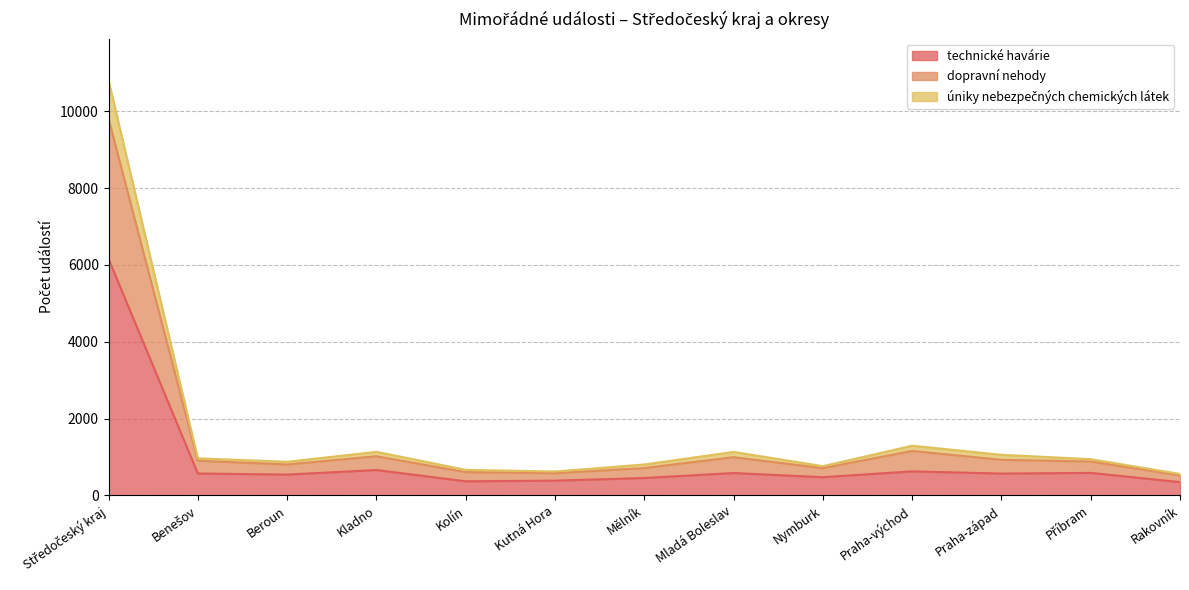

How many lines are shown in the chart?

3